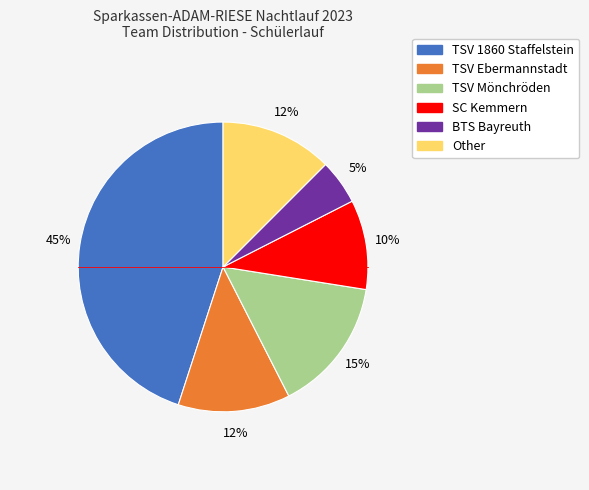

Which has a higher value, TSV Mönchröden or Other?

TSV Mönchröden